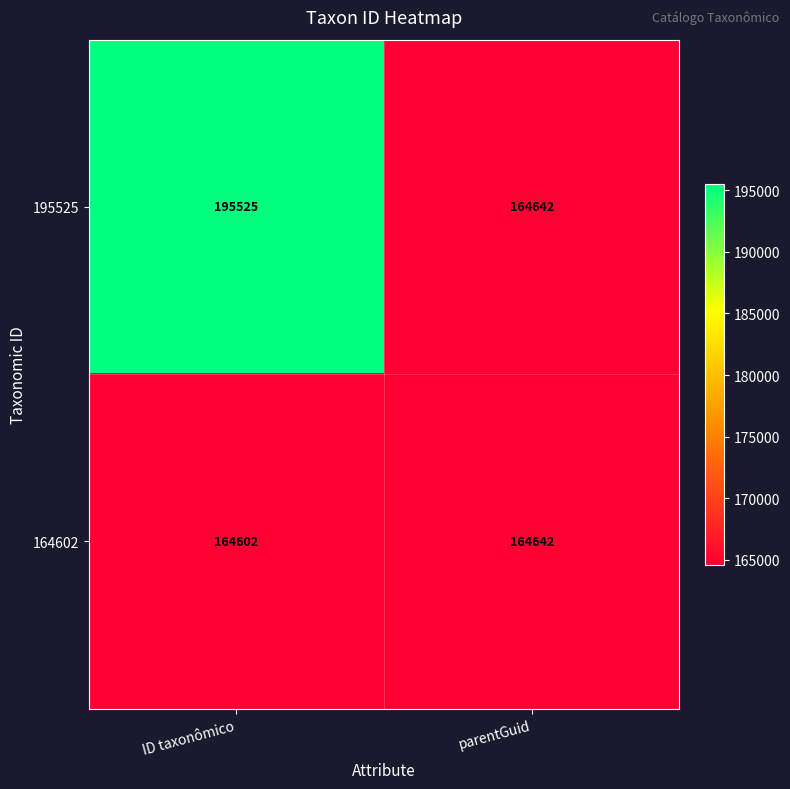

The 164602 series shows 267464 at parentGuid. True or false?

False